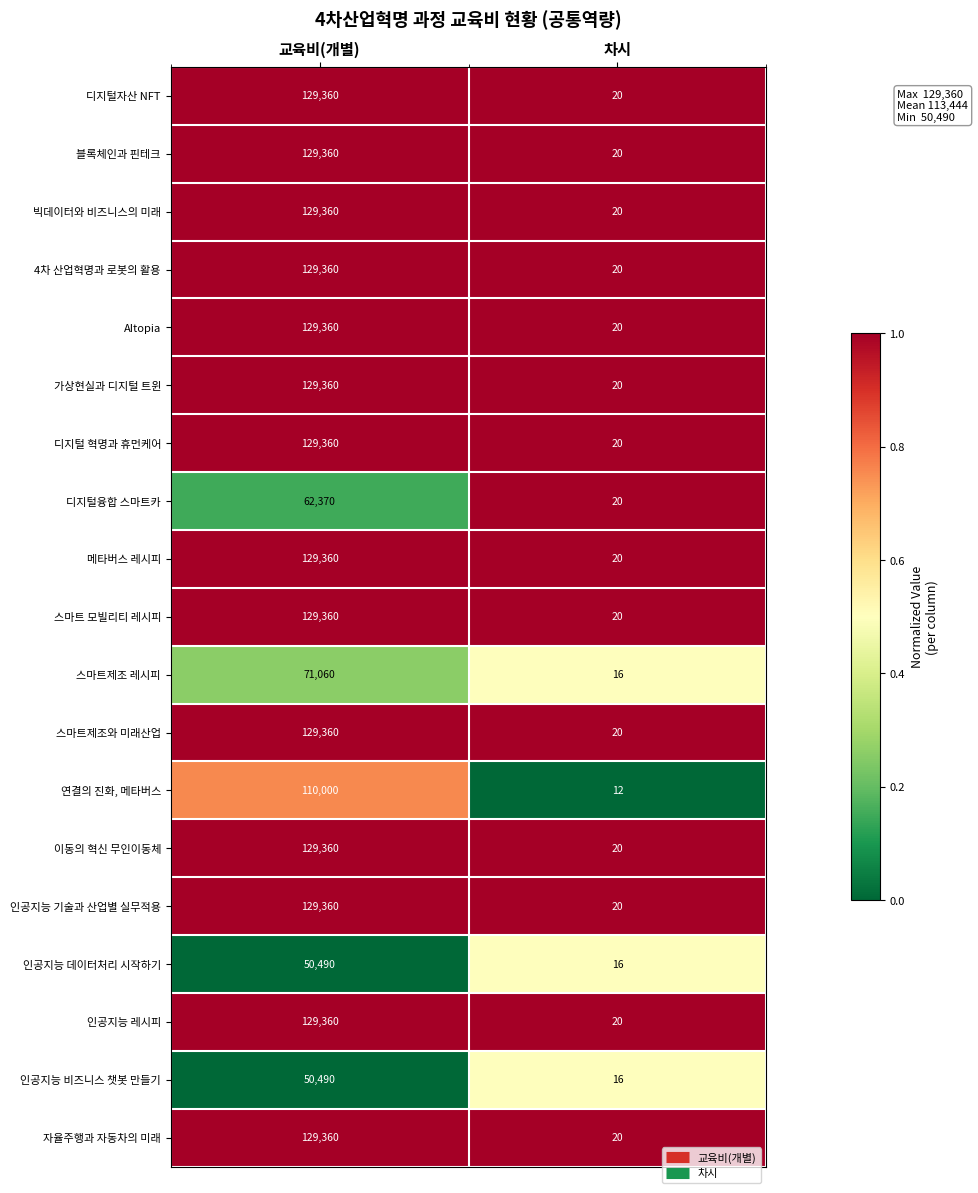

Count the number of data series in this chart.

19